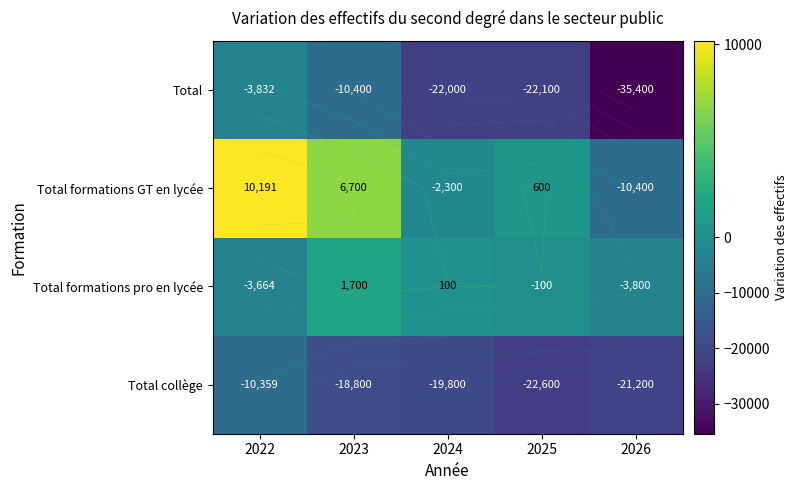

At how many categories does at least one series exceed -21342?

5